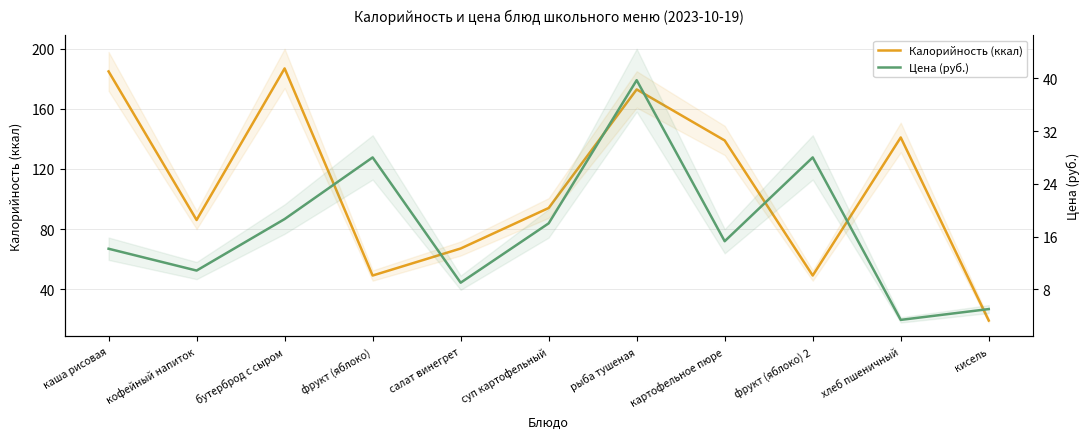

What value does the Цена (руб.) series have at бутерброд с сыром?

18.6